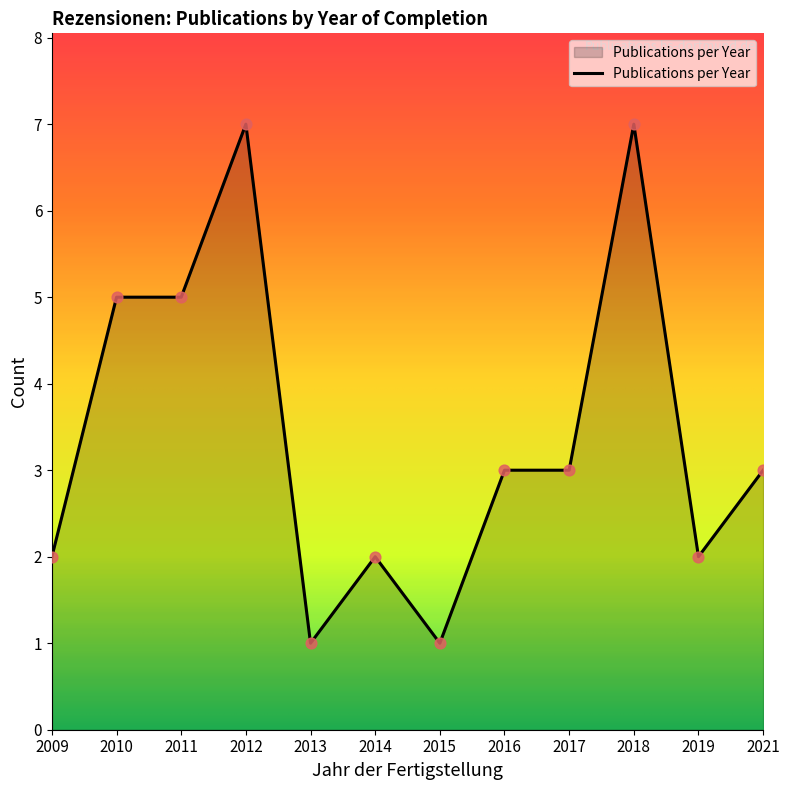

What is the ratio of the value at 2011 to the value at 2013?

5.0